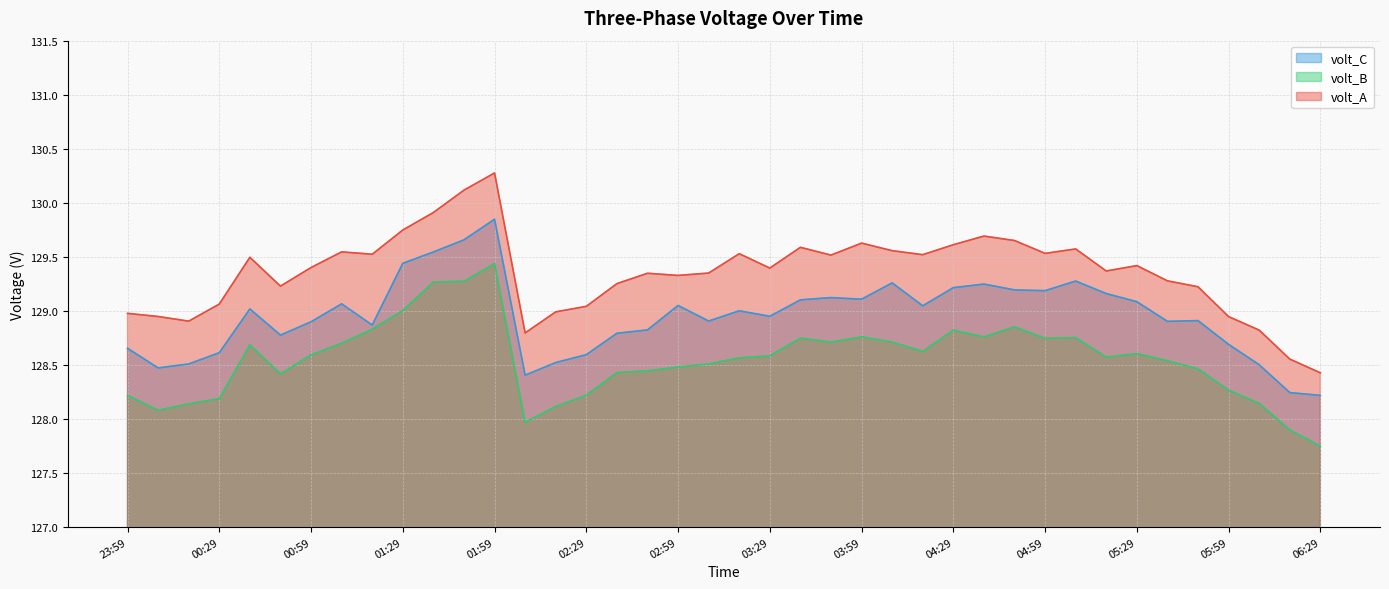

The value of volt_B at 01:19 is 128.8. True or false?

True